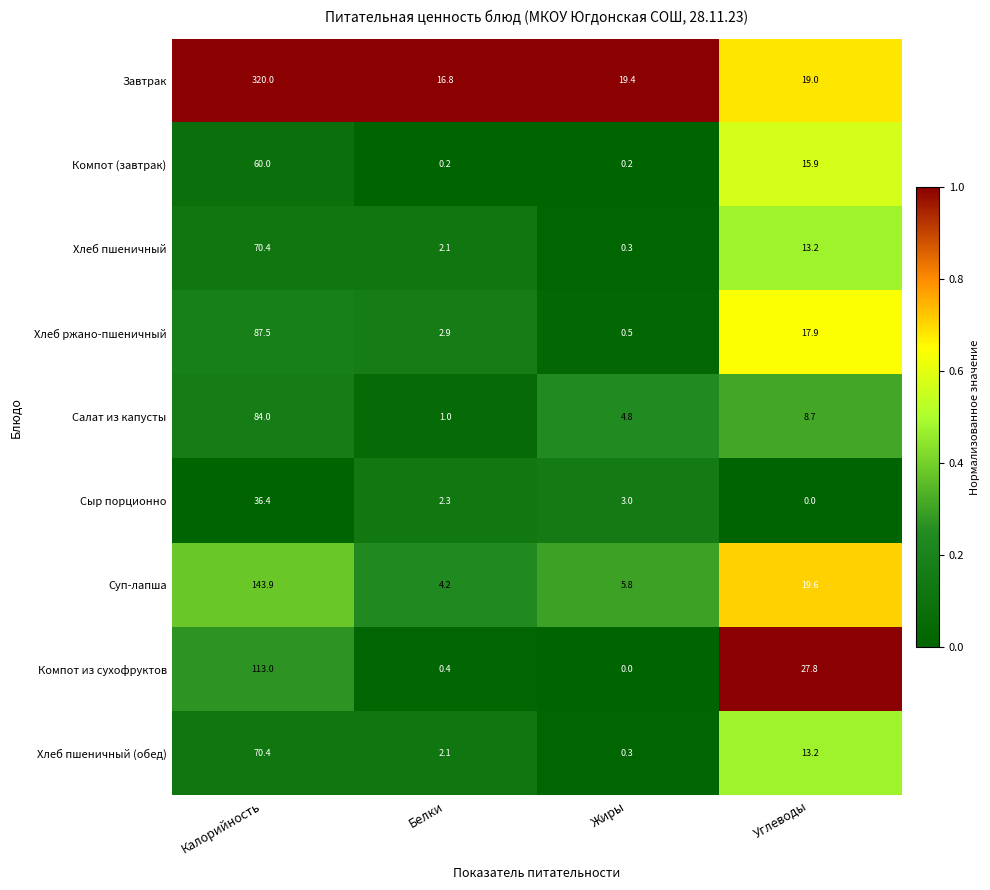

What is the difference between the maximum and second lowest values in the Суп-лапша series?

138.1